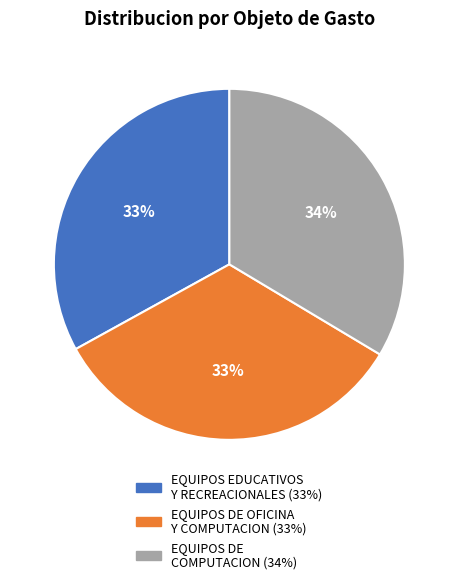

To the nearest percent, what is the difference between the largest and smallest slice percentages?

1%